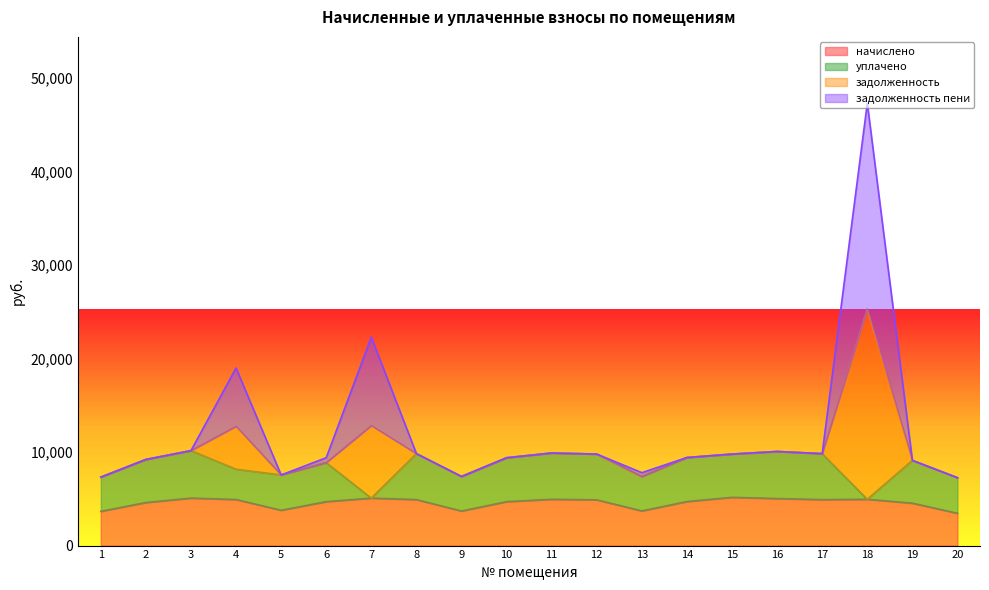

What is the maximum value for начислено?

5161.0